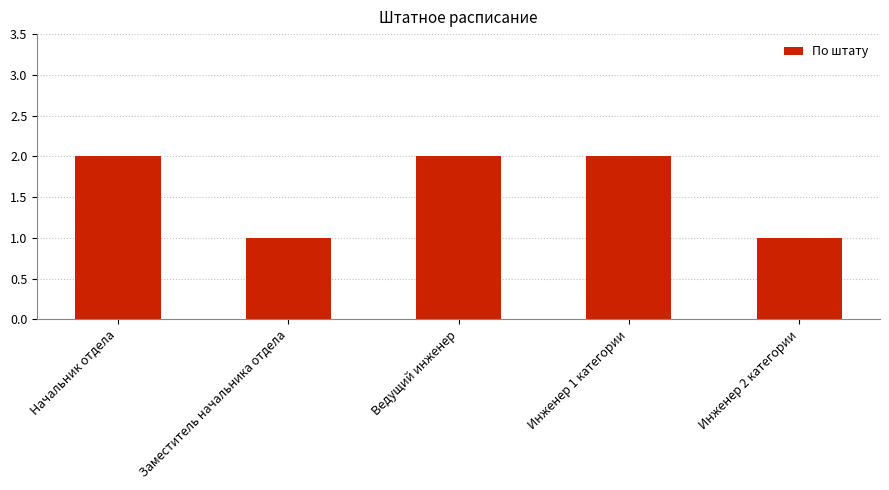

What is the change in value from Ведущий инженер to Инженер 2 категории?

-1